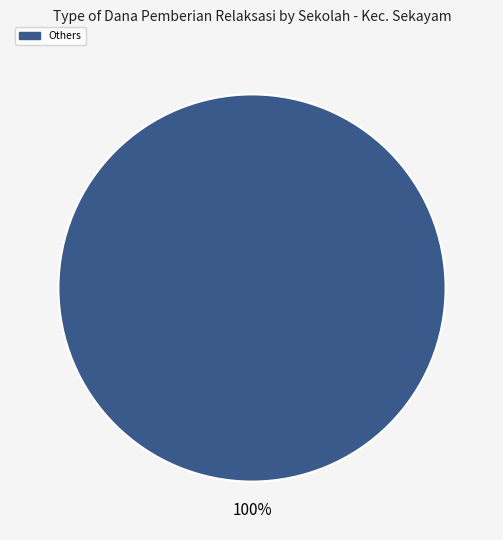

Does any single category account for the majority?

Yes